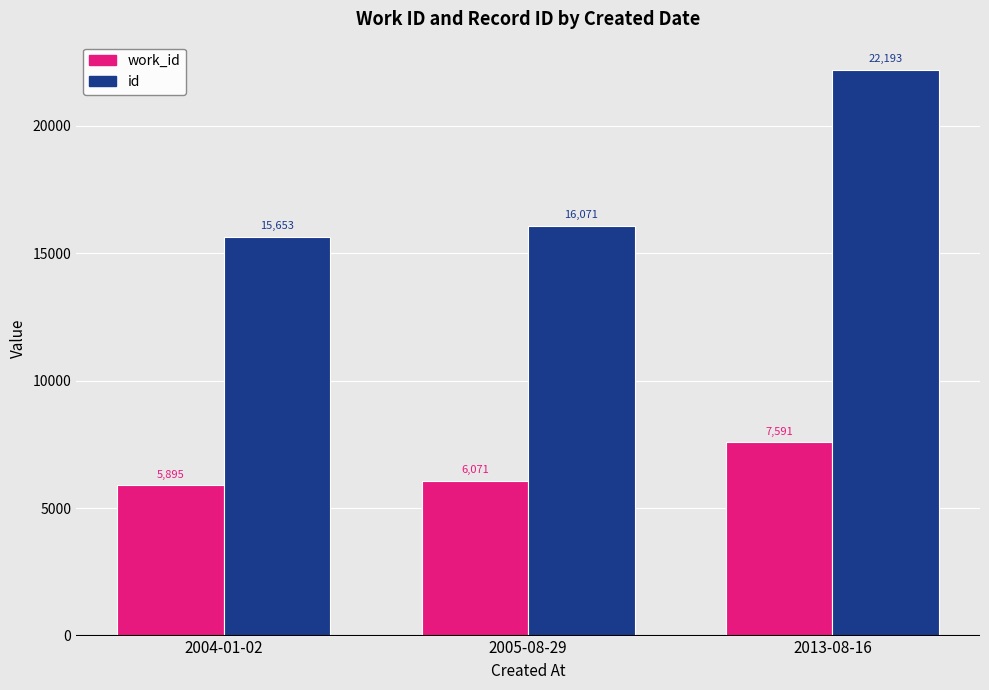

At which category is the sum across all series the highest?

2013-08-16